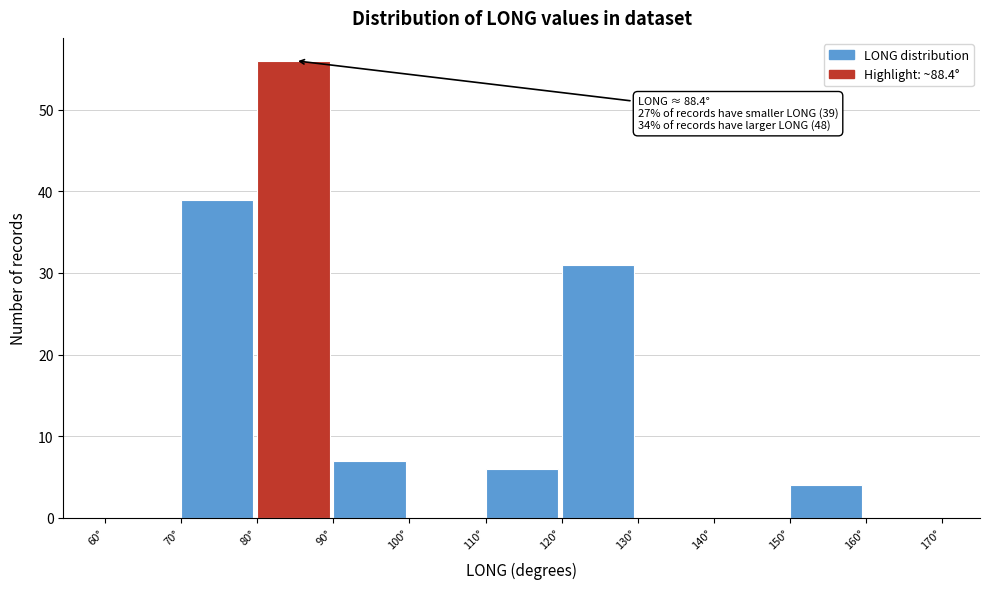

Over which range of the x-axis is the bar tallest?

80 to 90